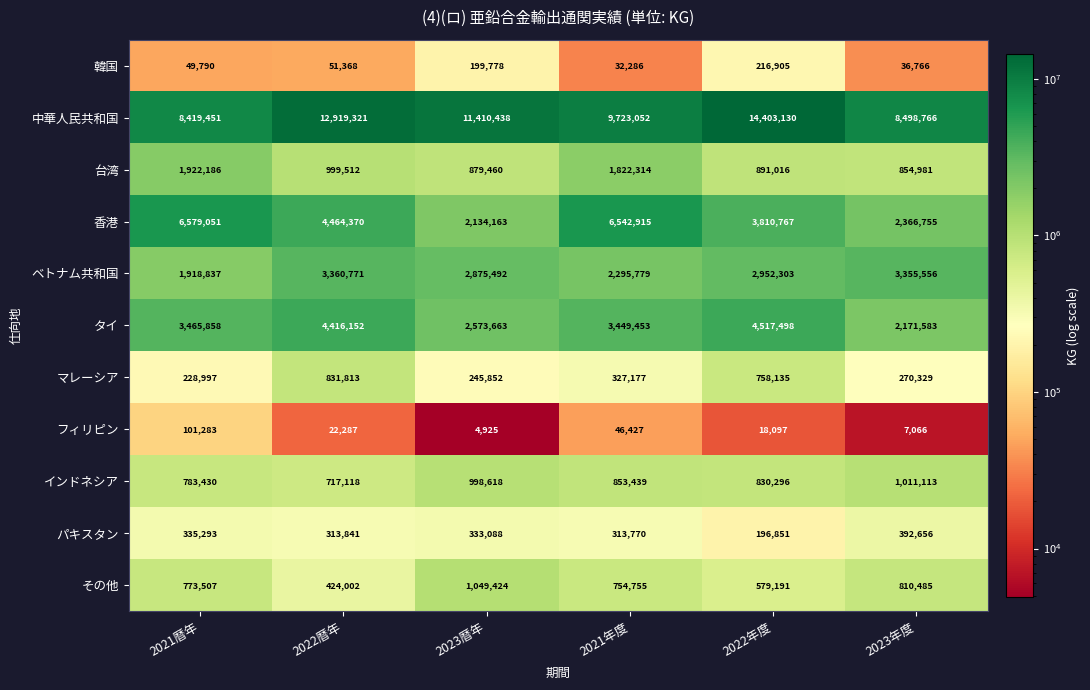

Is it true that 中華人民共和国 equals 5429039 at 2022年度?

False